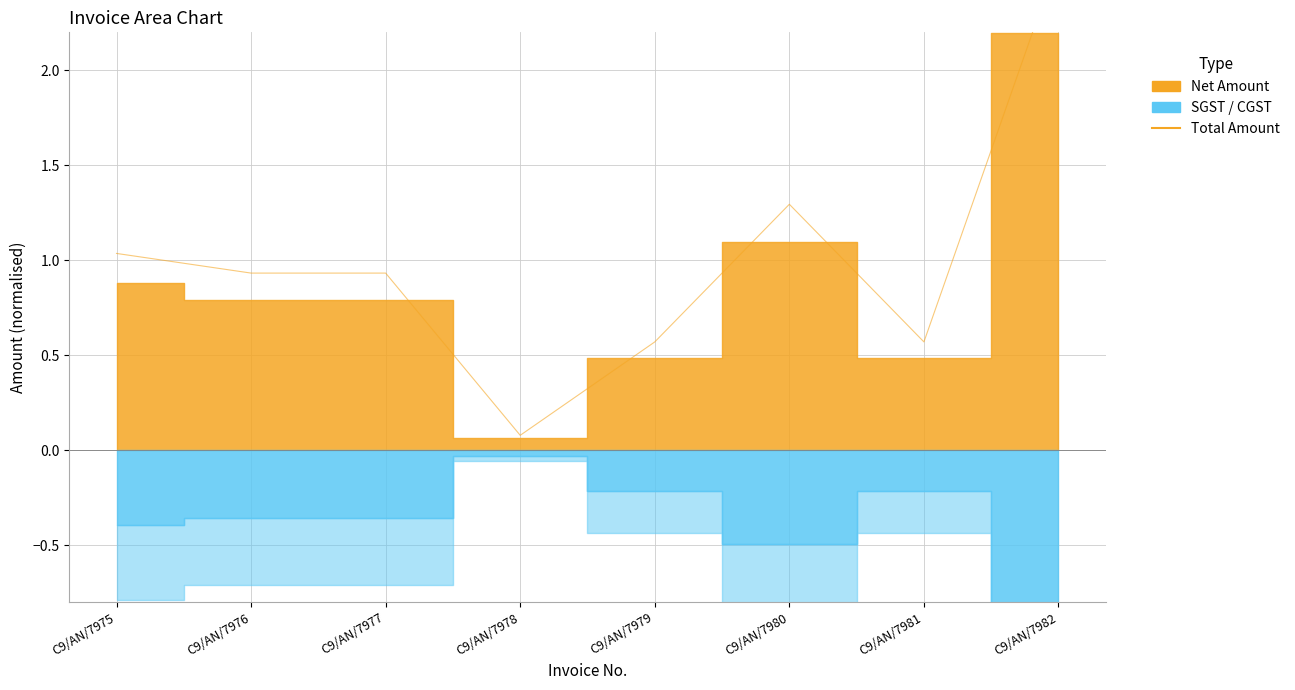

Reading left to right, list all the values displayed in this chart.

1.0	0.9	0.9	0.1	0.6	1.3	0.6	2.6